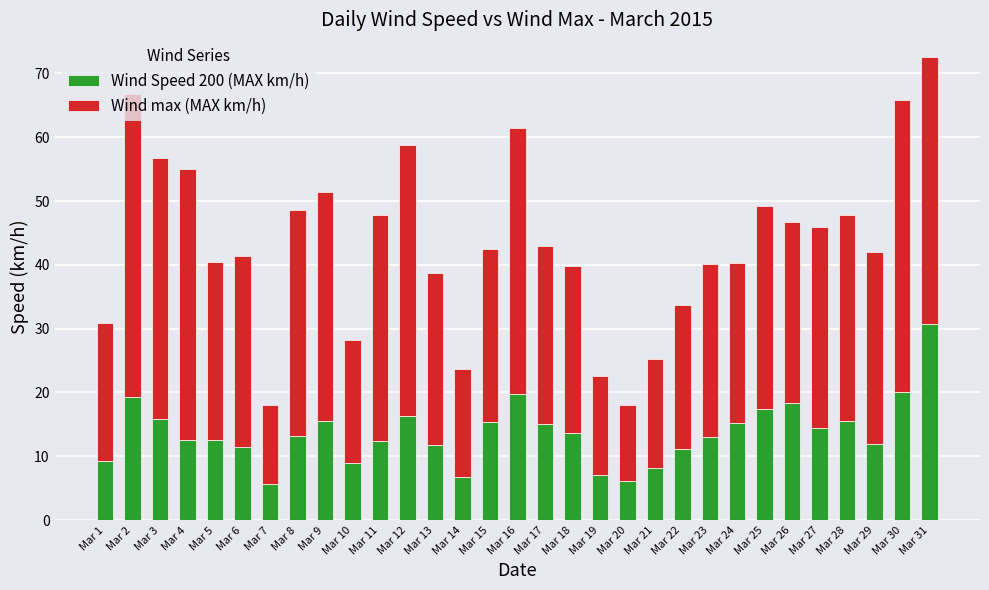

What is the total value across all series at Mar 2?

66.7